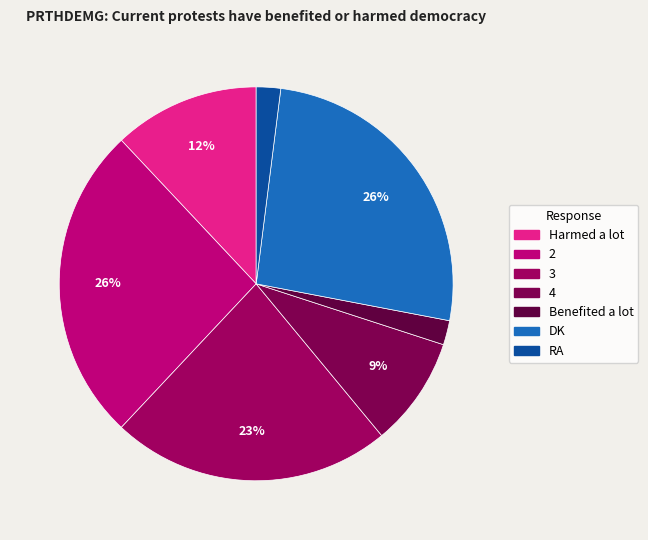

Is there a majority slice in this chart?

No